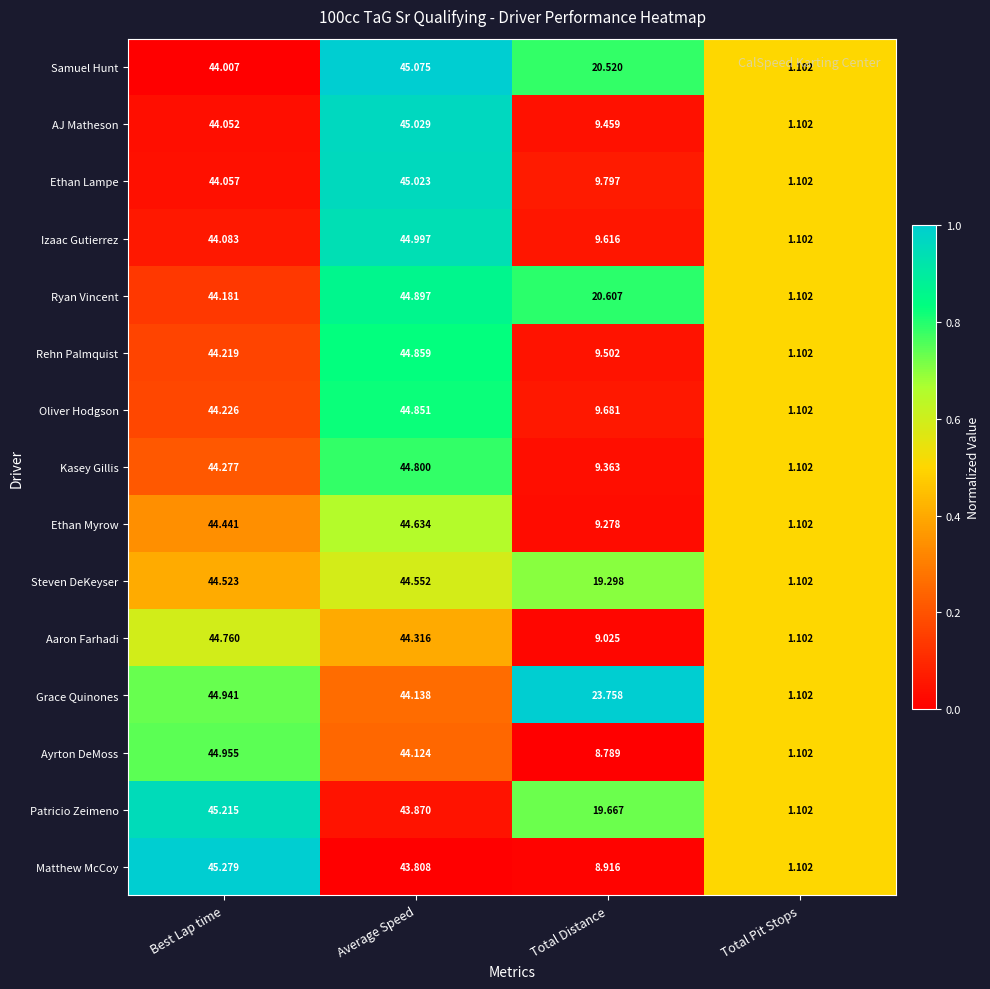

Is the value of Grace Quinones at Average Speed greater than the value of Ayrton DeMoss at Average Speed?

Yes